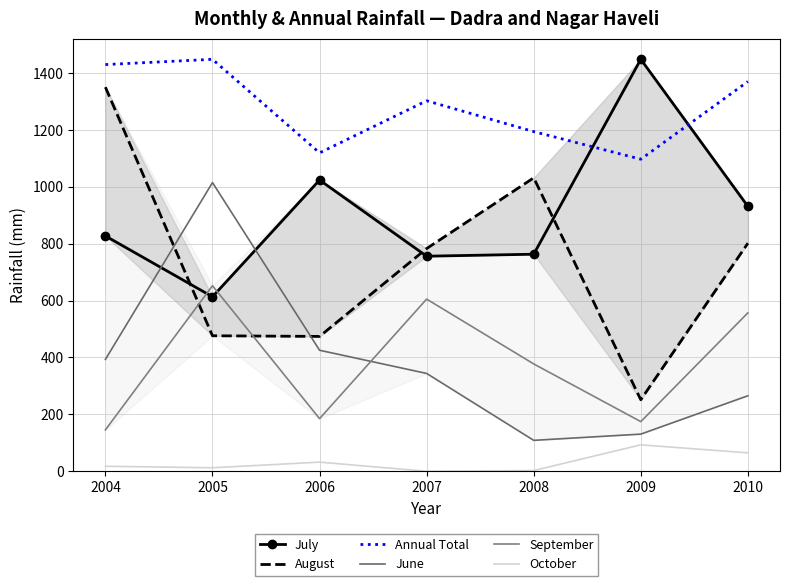

What is the average value of the September series?

385.2